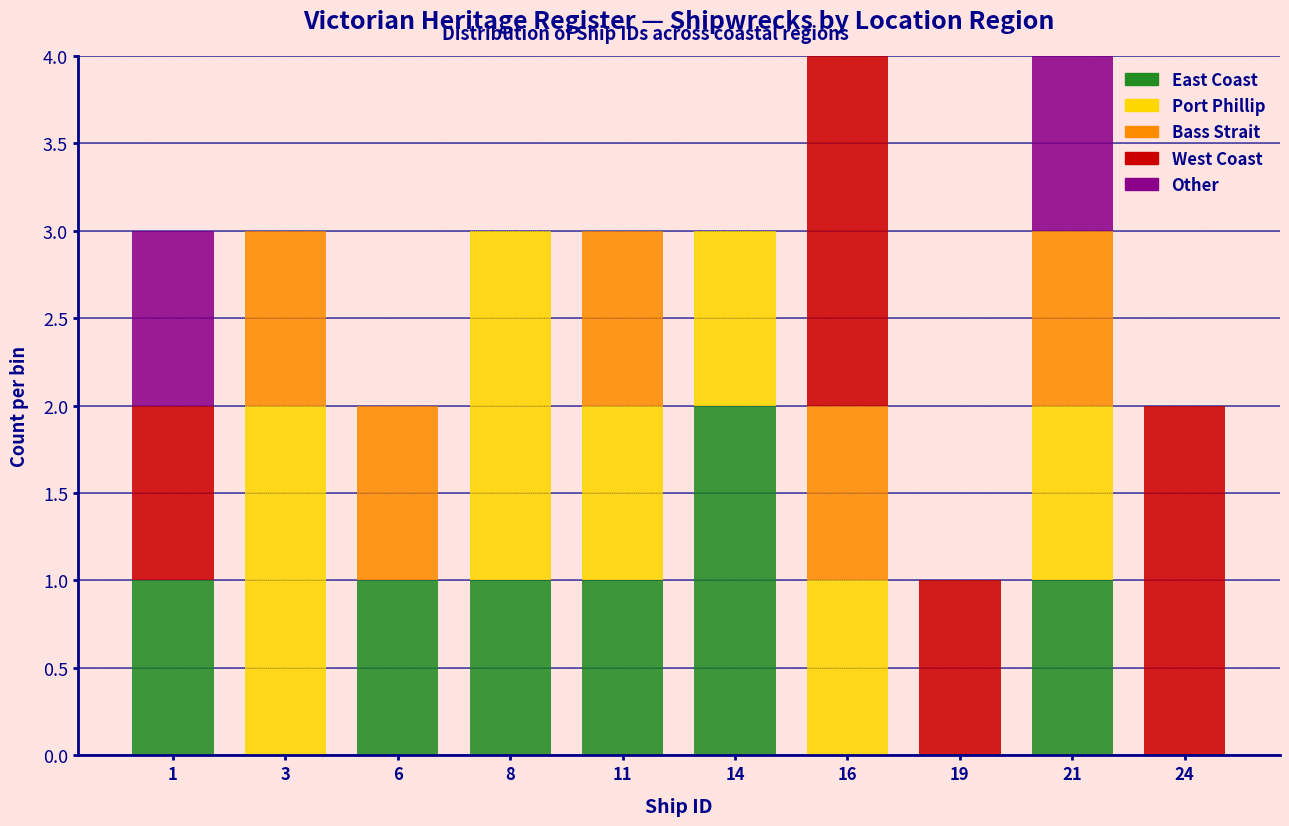

The value of East Coast at 8 is 1. True or false?

True